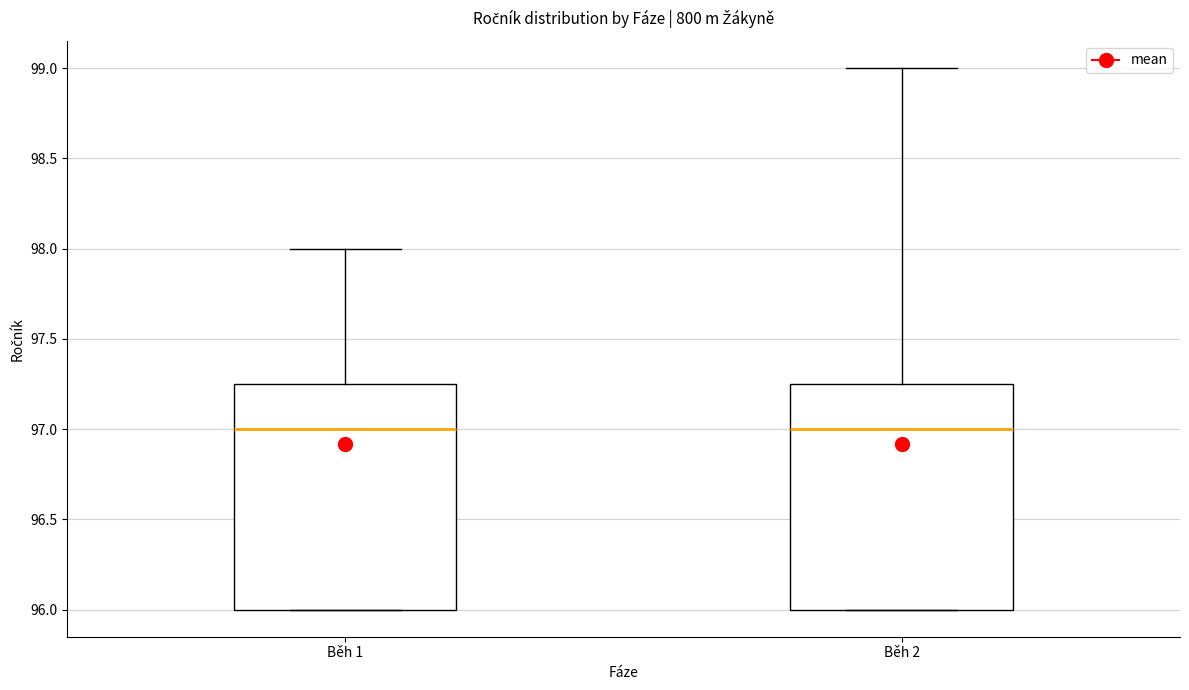

Where is the lower edge of the box for Běh 2 on the y-axis? The values are not printed on the chart, so give them approximately, as read against the axis.

96.00